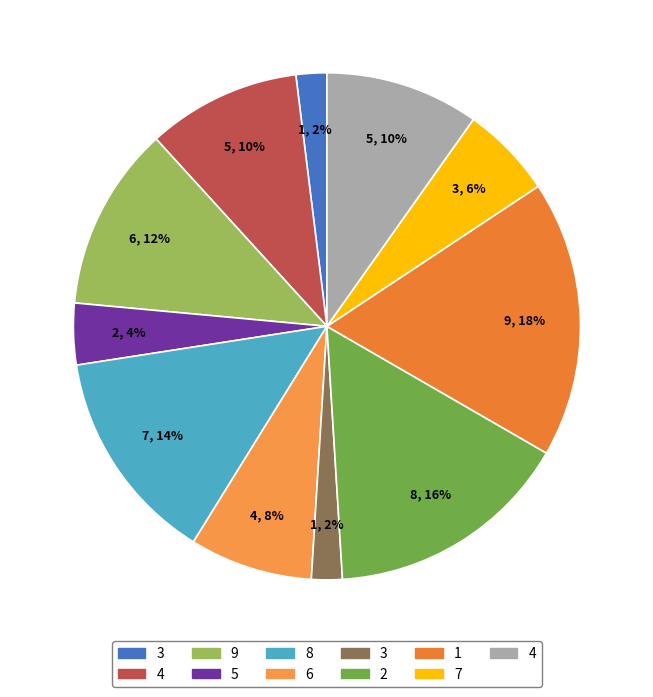

Which slice is the largest?

9